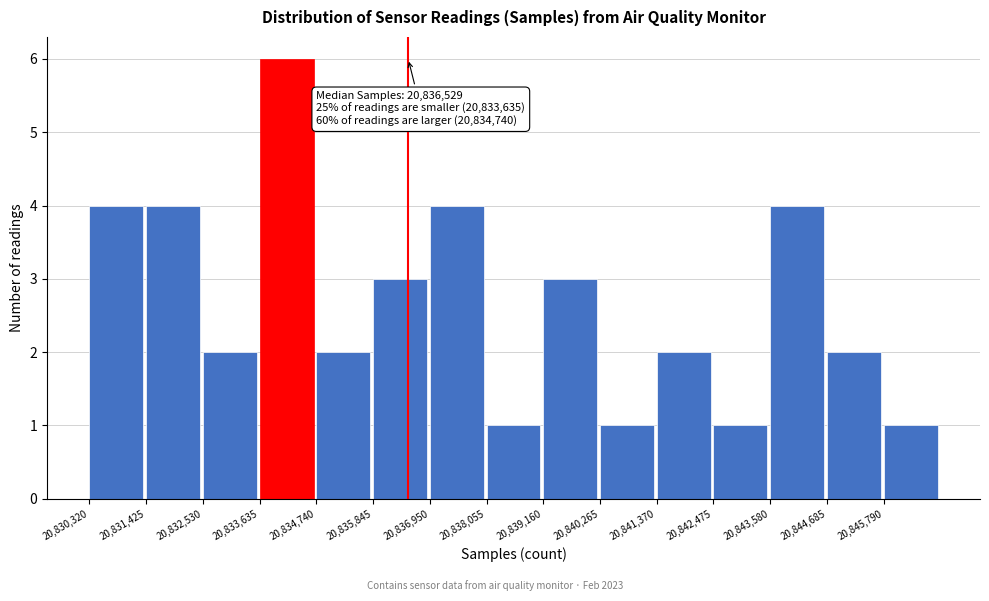

Over which range of the x-axis is the bar tallest?

20833600 to 20834800